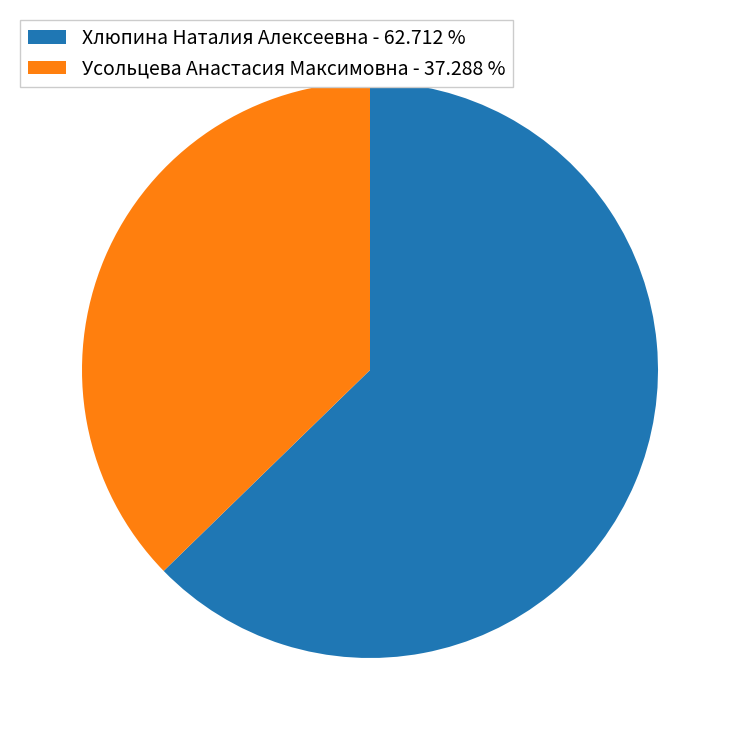

Is the sum of Хлюпина Наталия Алексеевна - 62.712 % and Усольцева Анастасия Максимовна - 37.288 % greater than half?

Yes